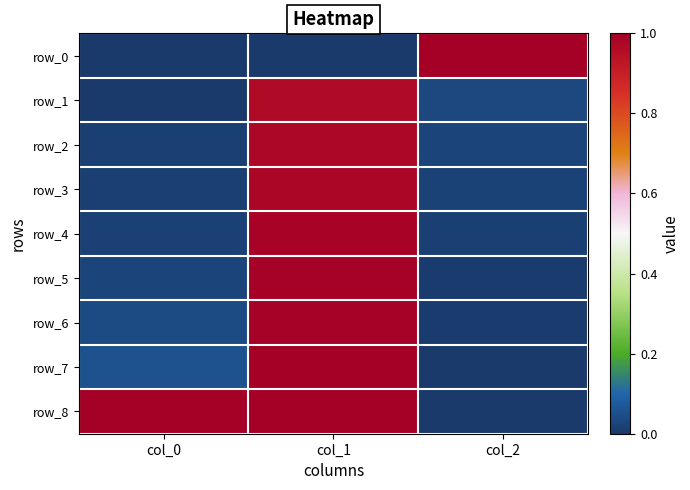

Is the value of row_4 at col_0 greater than the value of row_8 at col_1?

No